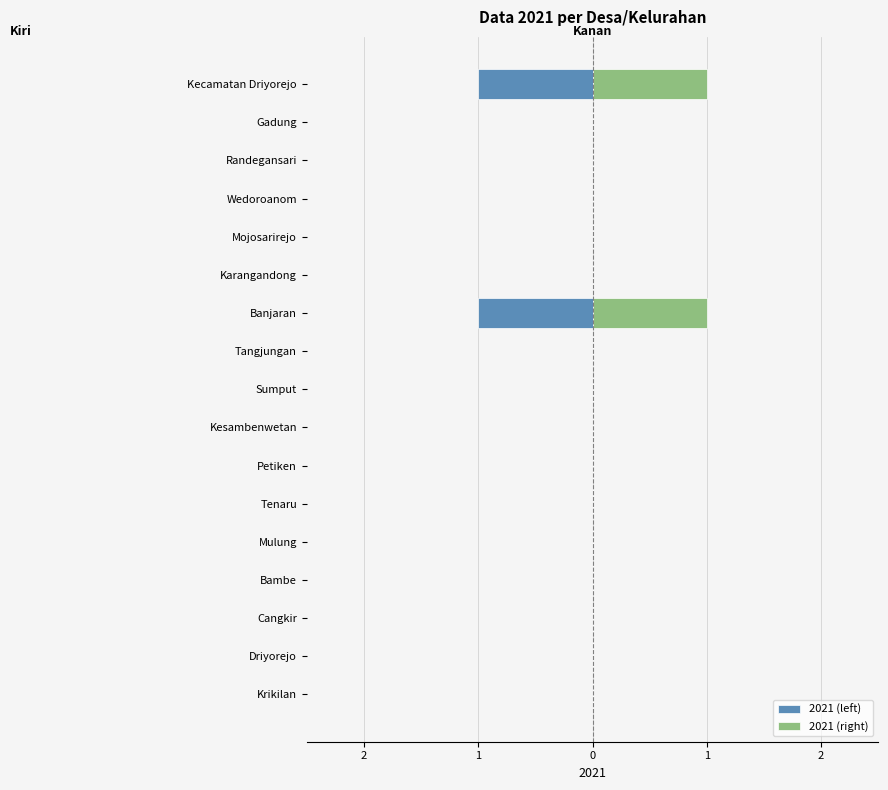

Is it true that 2021 (left) equals 0 at Driyorejo?

False